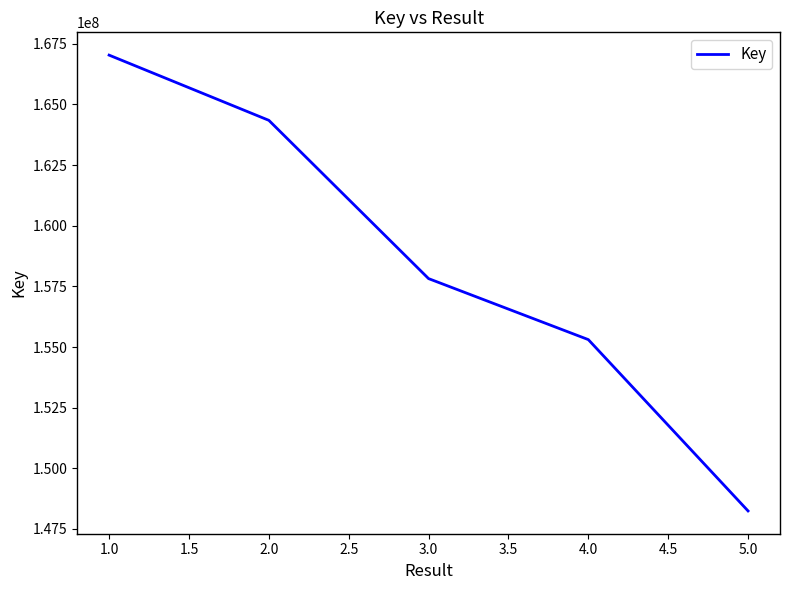

Reading left to right, extract all data points from this chart.

167034814	164346679	157820638	155305870	148242177